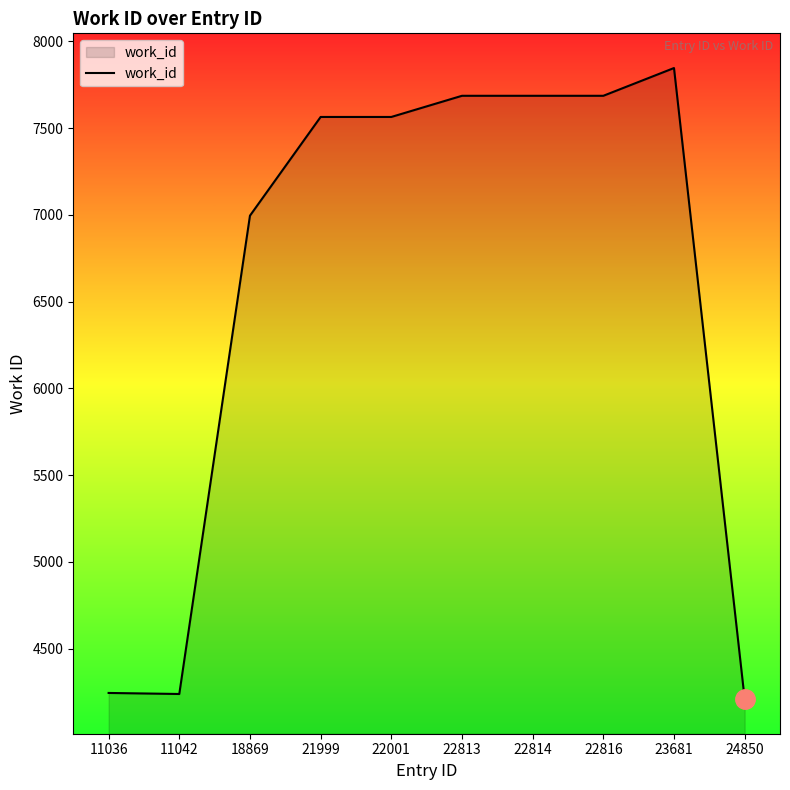

True or false: the data has more than 0 interior local peaks.

True